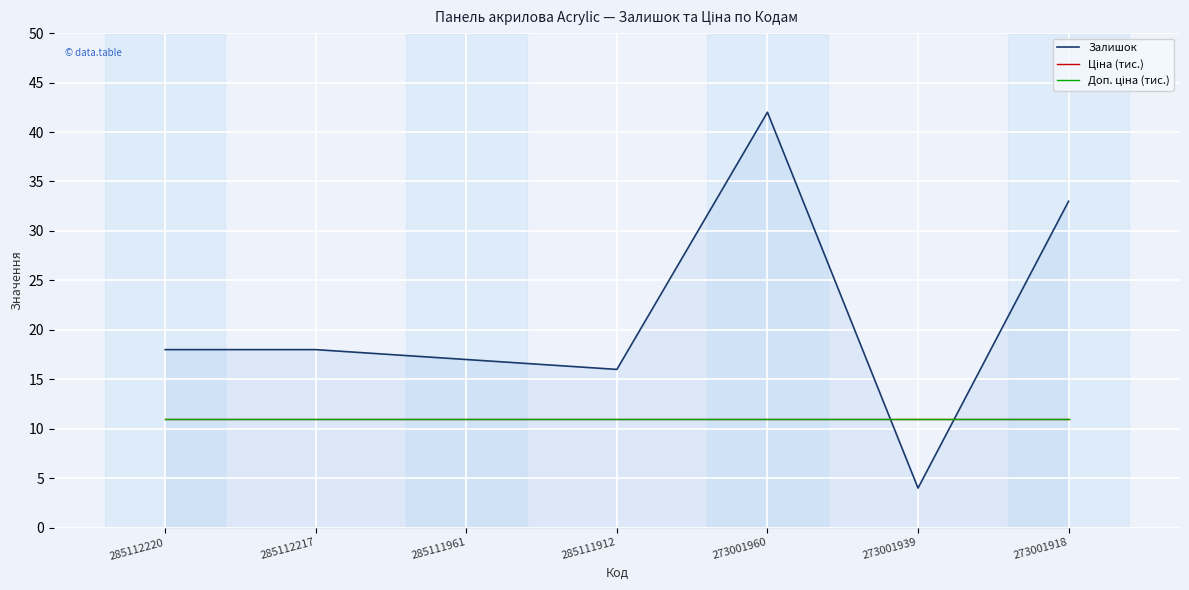

Is this an area chart (filled region under the line)?

Yes